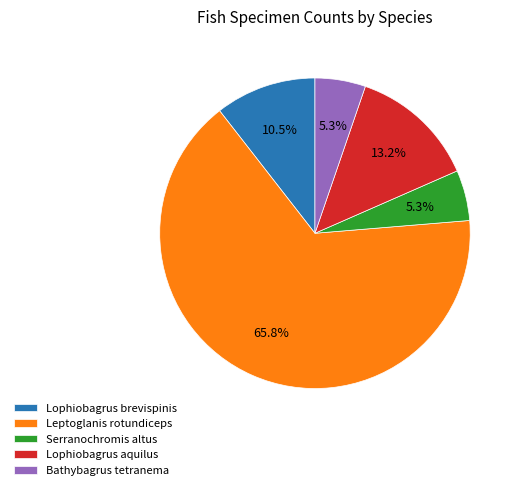

To the nearest percent, what is the average slice percentage?

20%